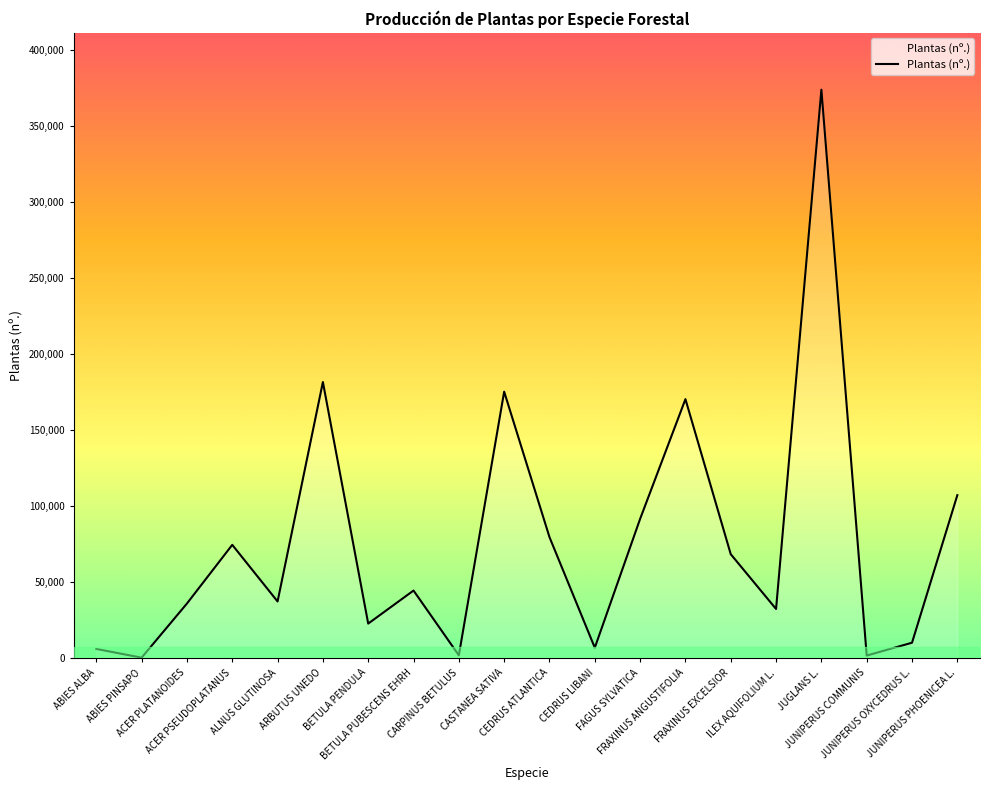

Does the chart display data point markers on the line(s)?

No